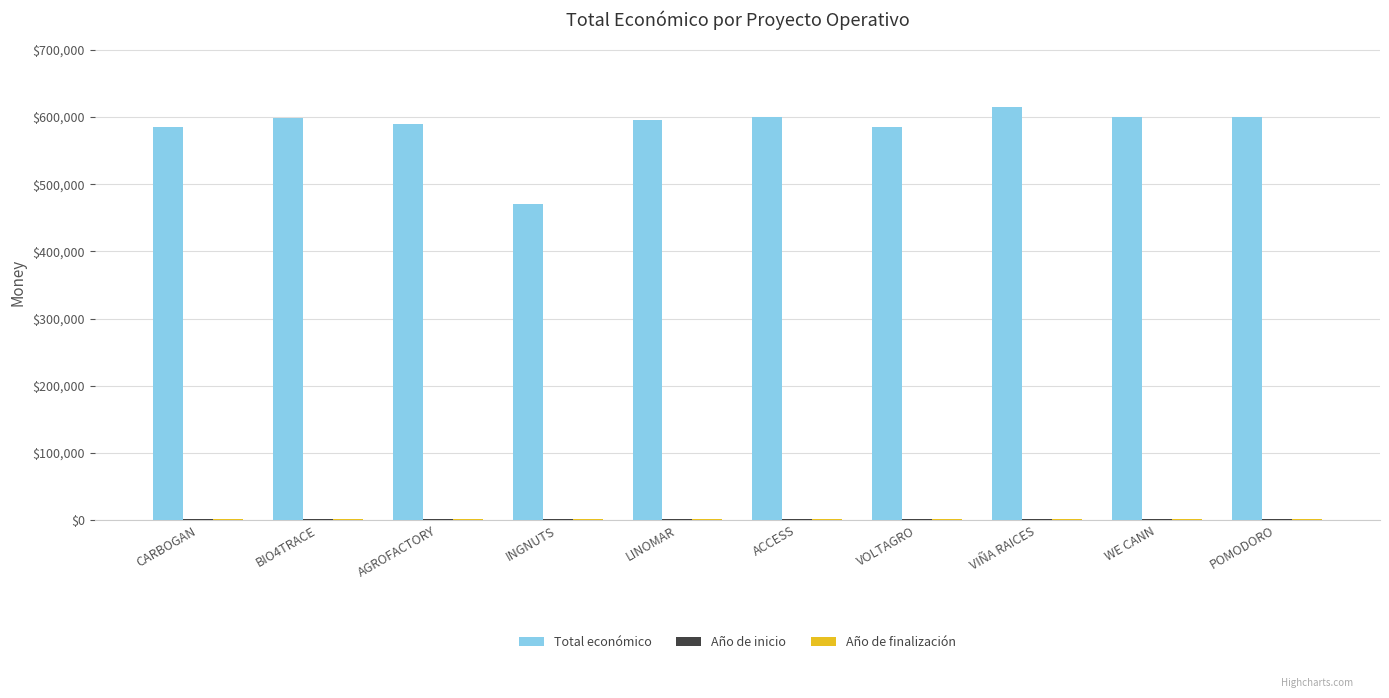

The value of Total económico at WE CANN is 599584. True or false?

True